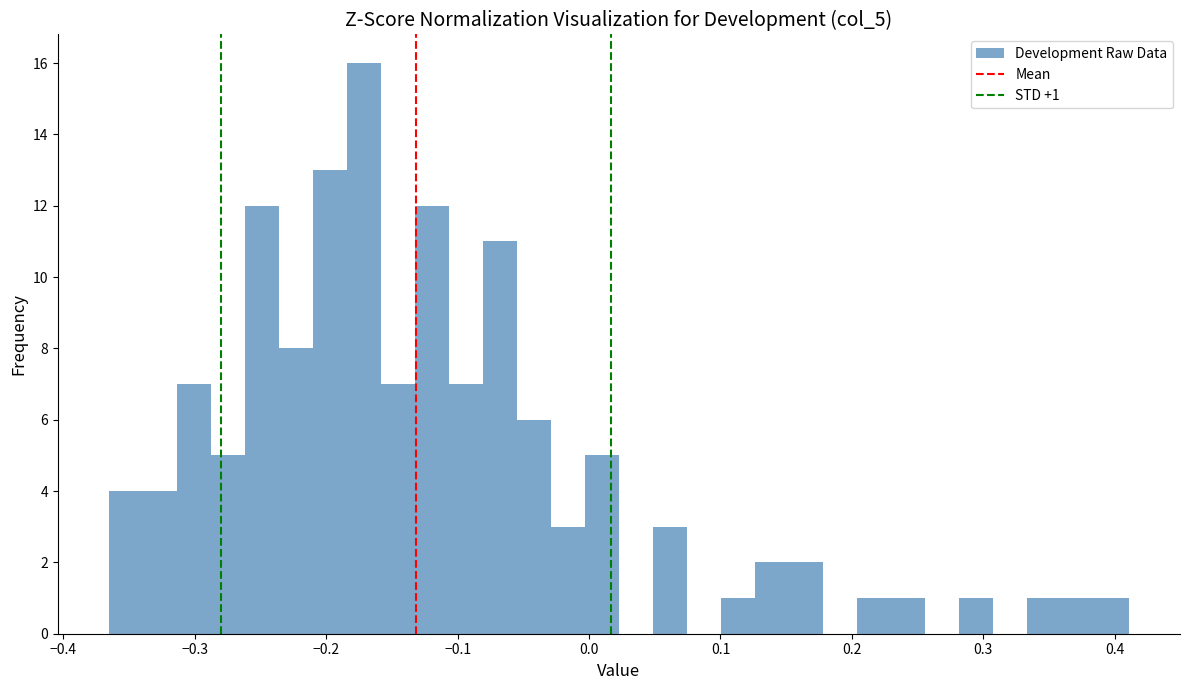

Read against the x-axis, roughly where is the centre of the tallest bar?

-0.17